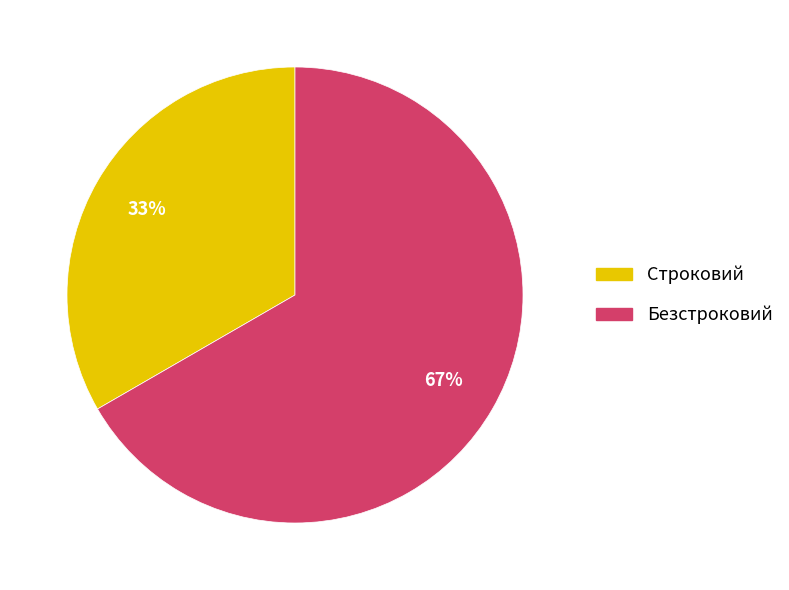

True or false: Строковий accounts for 43% of the total.

False